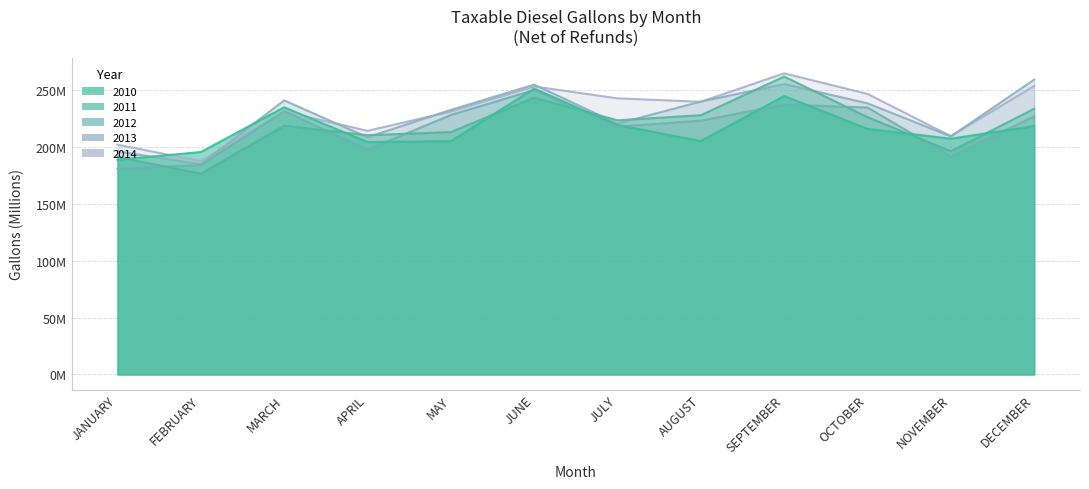

Is it true that 2013 equals 250.7 at FEBRUARY?

False